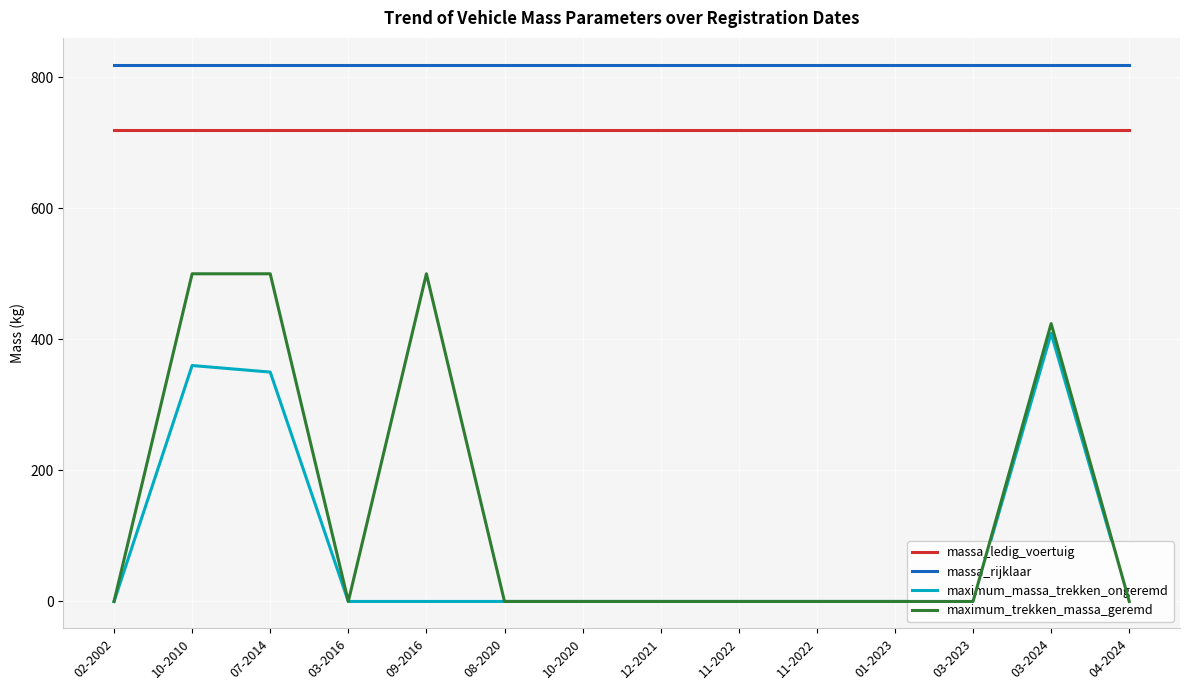

How many data points does each series have?

14